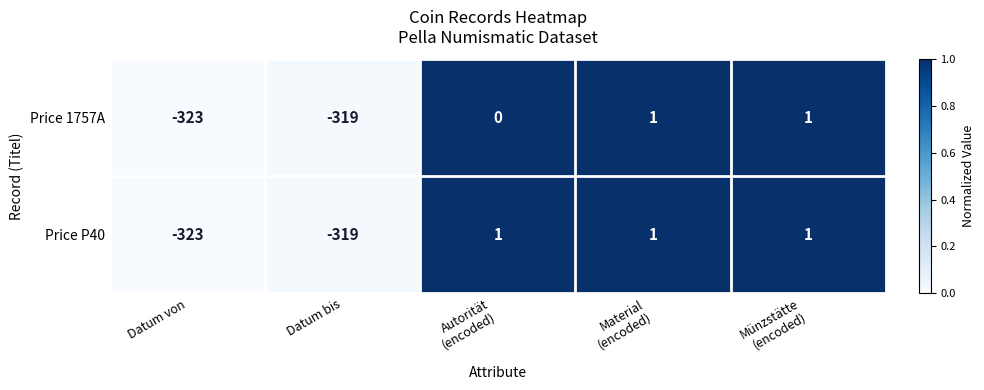

How many values in Price 1757A are below zero?

2